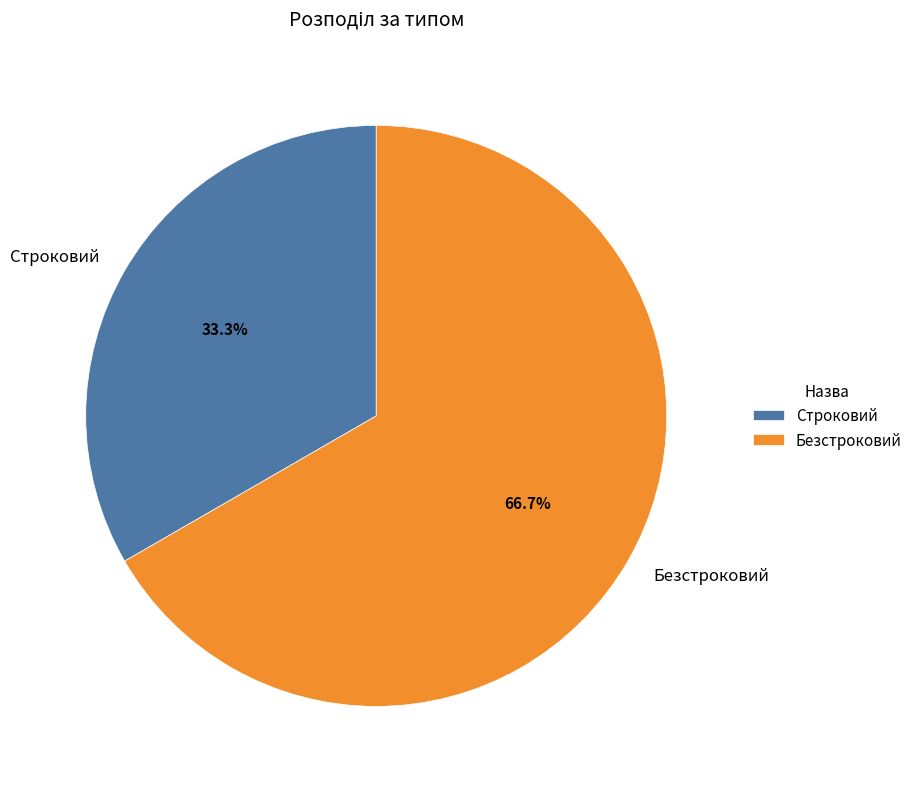

How many segments does this pie chart have?

2